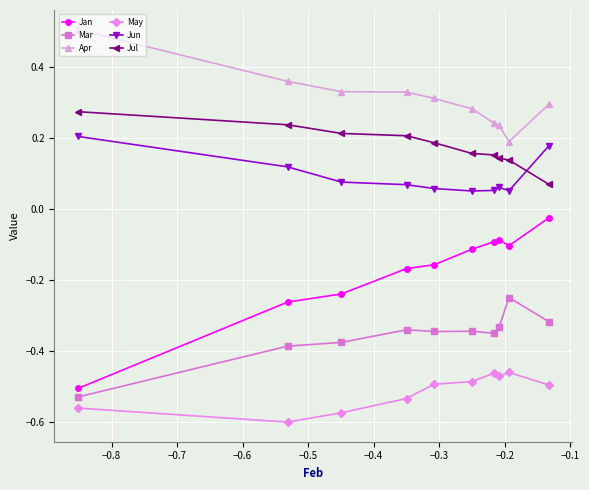

What is the maximum value for Apr?

0.5